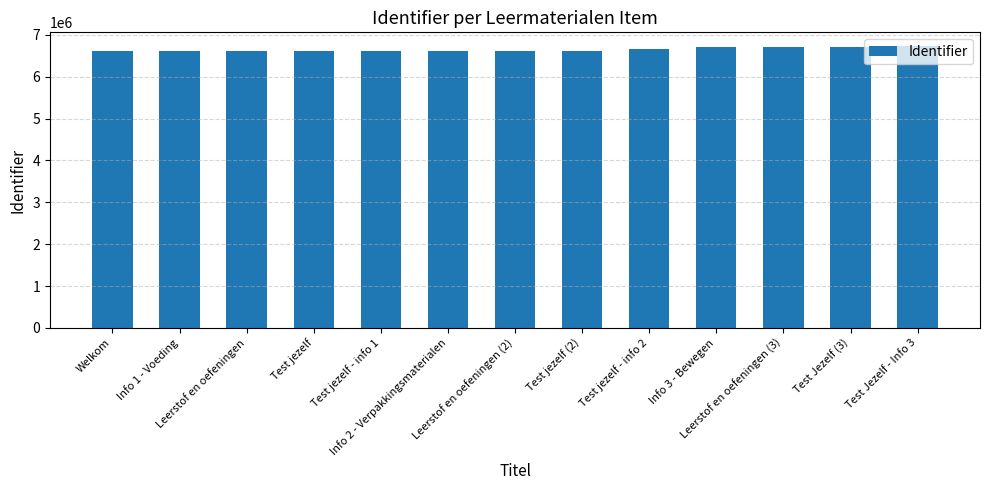

What is the greatest value displayed?

6726729